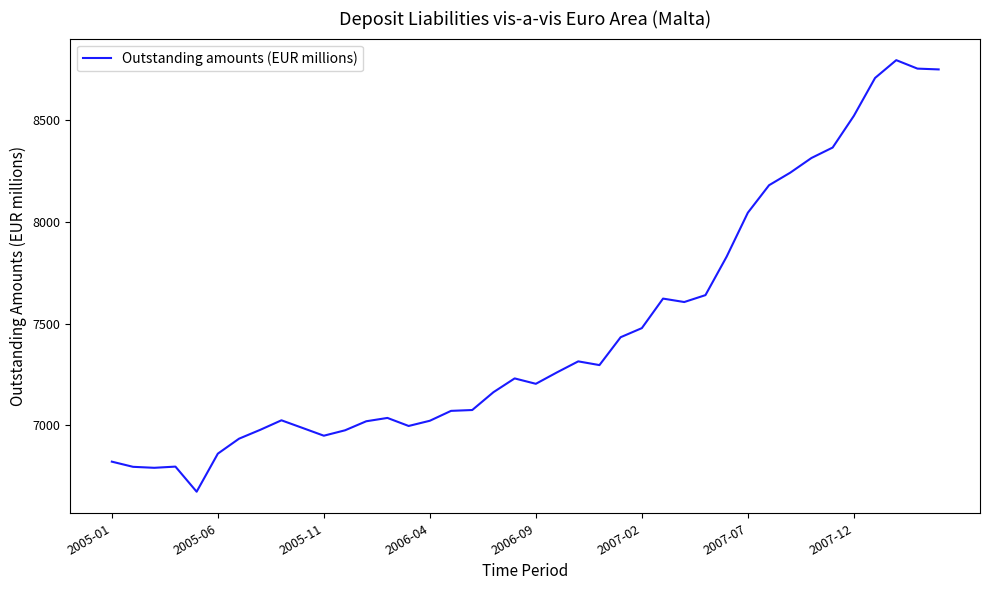

What is the minimum value shown in the chart?

6674.0